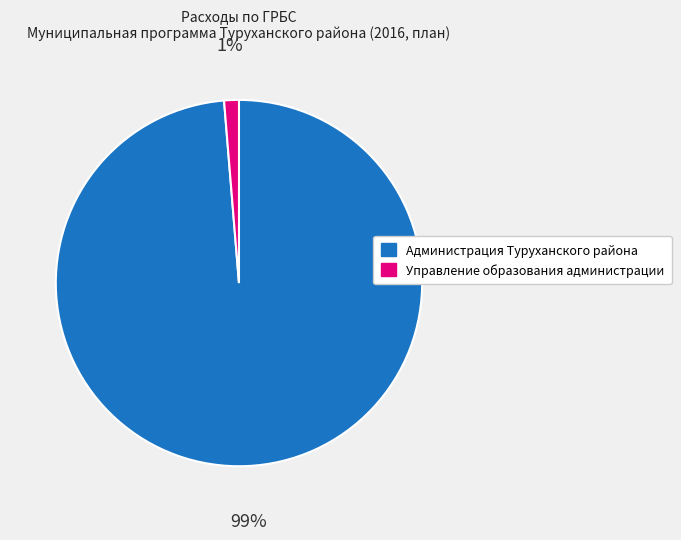

To the nearest percent, what is the combined percentage of Управление образования администрации and Администрация Туруханского района?

100%